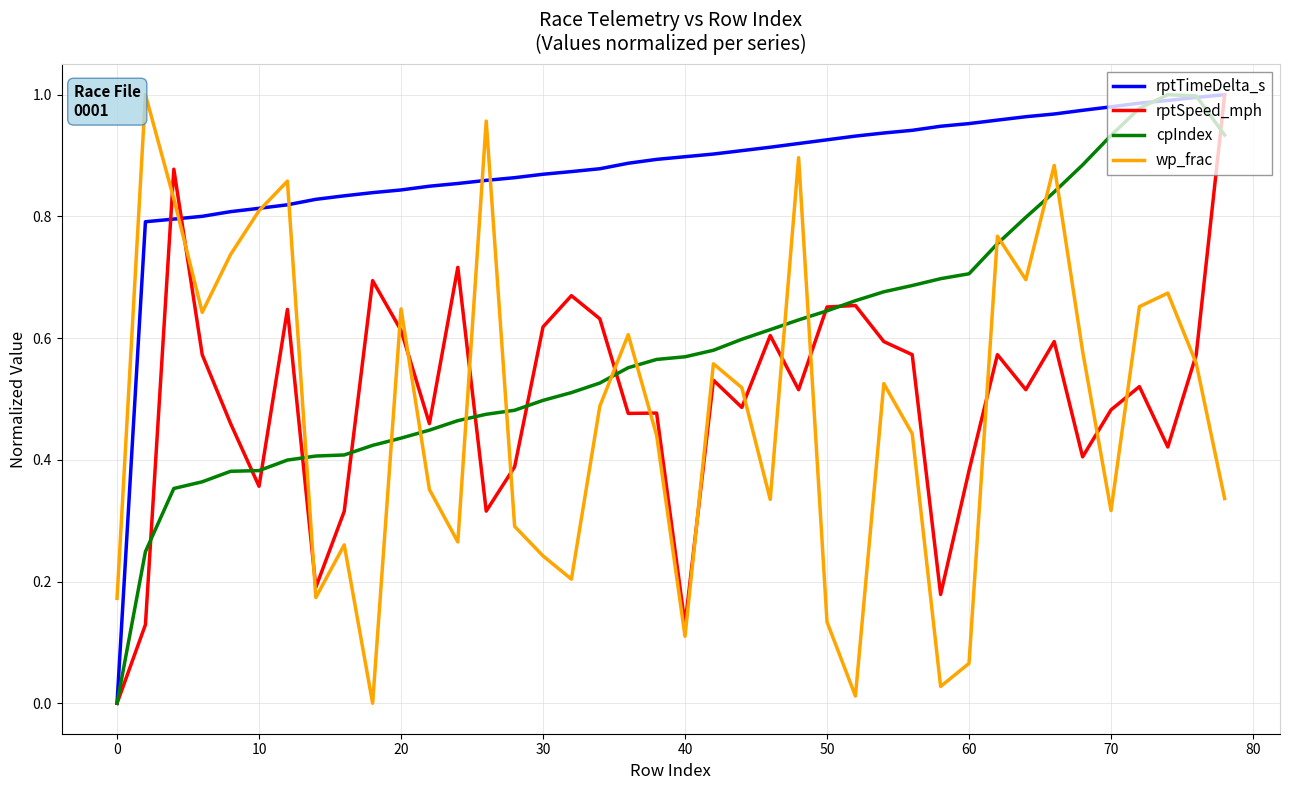

Which series ends up on top after the final intersection of wp_frac and cpIndex?

cpIndex